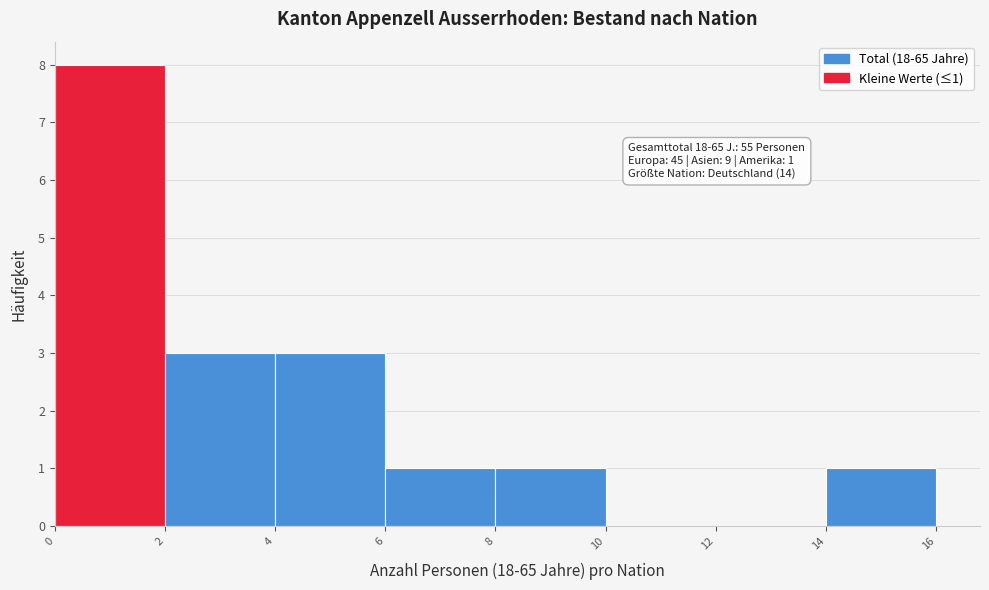

Which range on the x-axis has the tallest bar?

0 to 2